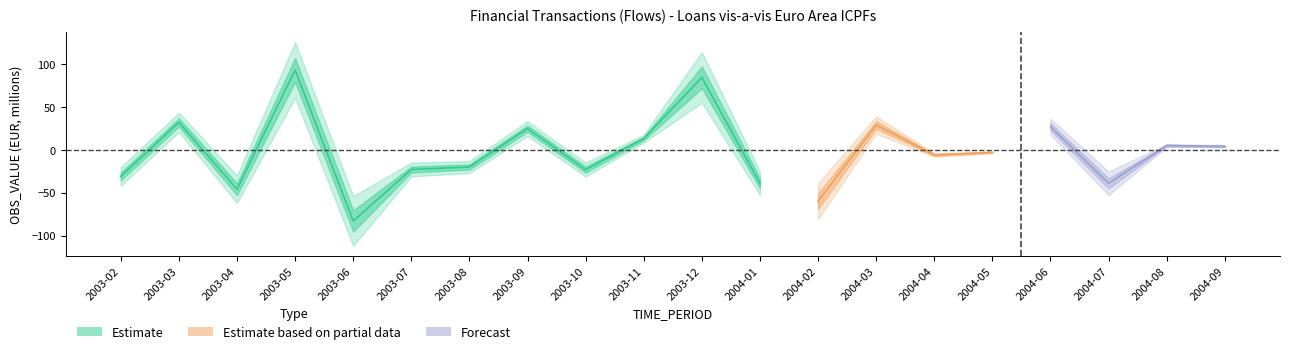

How many positive values are there?

9